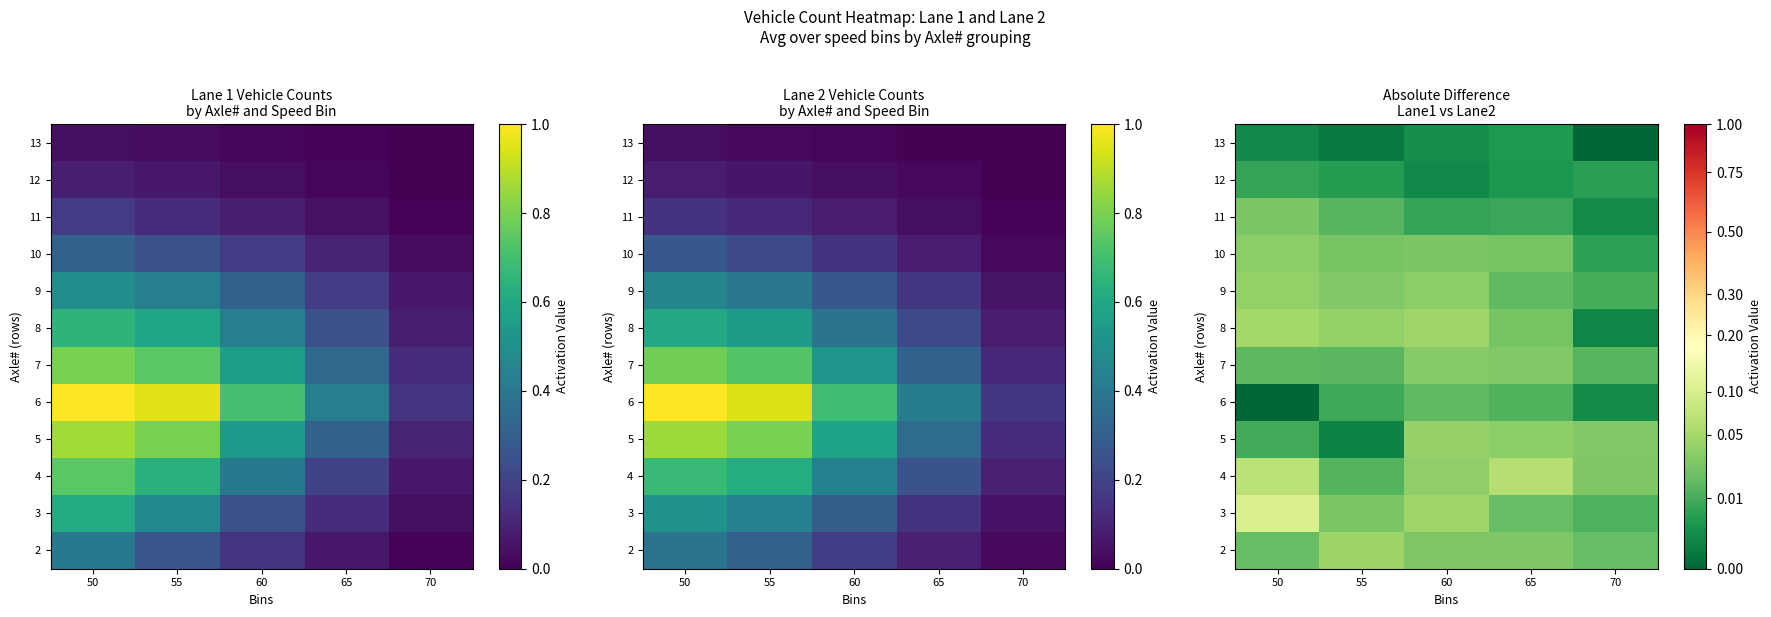

Rank the series by their maximum value, from lowest to highest.

13, 12, 6, 11, 7, 10, 9, 5, 2, 8, 4, 3